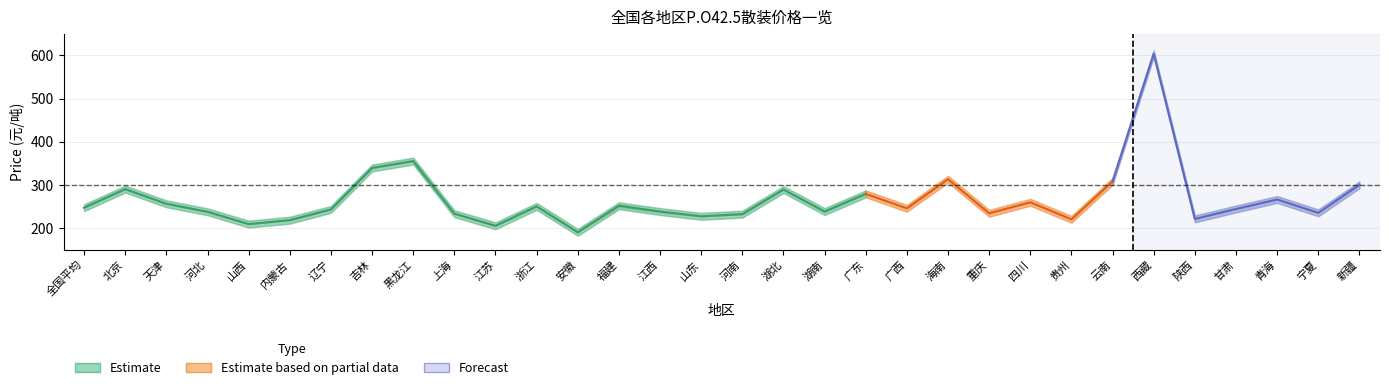

What position from the right is 北京?

31